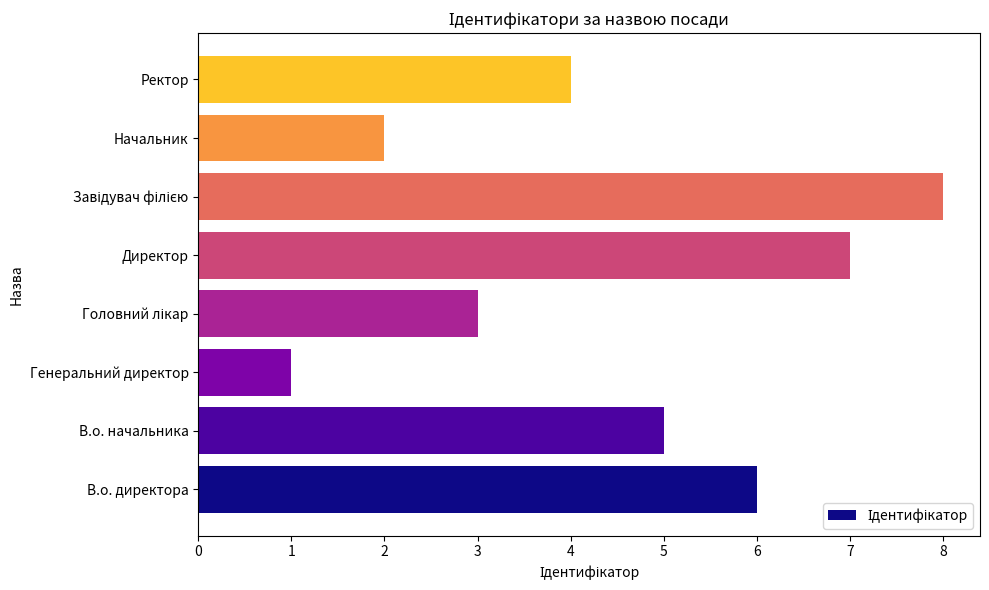

Which label corresponds to the smallest value in the chart?

Генеральний директор